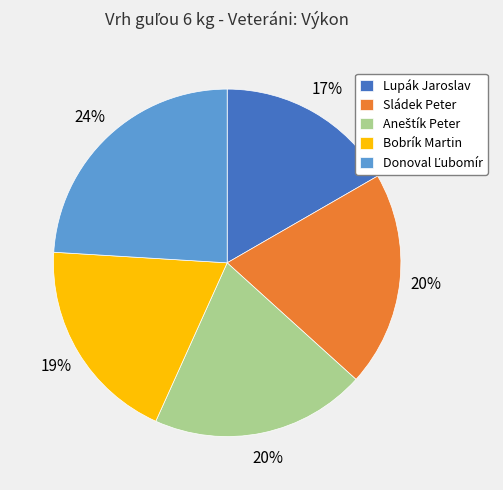

To the nearest percent, what is the difference between the largest and smallest slice percentages?

7%